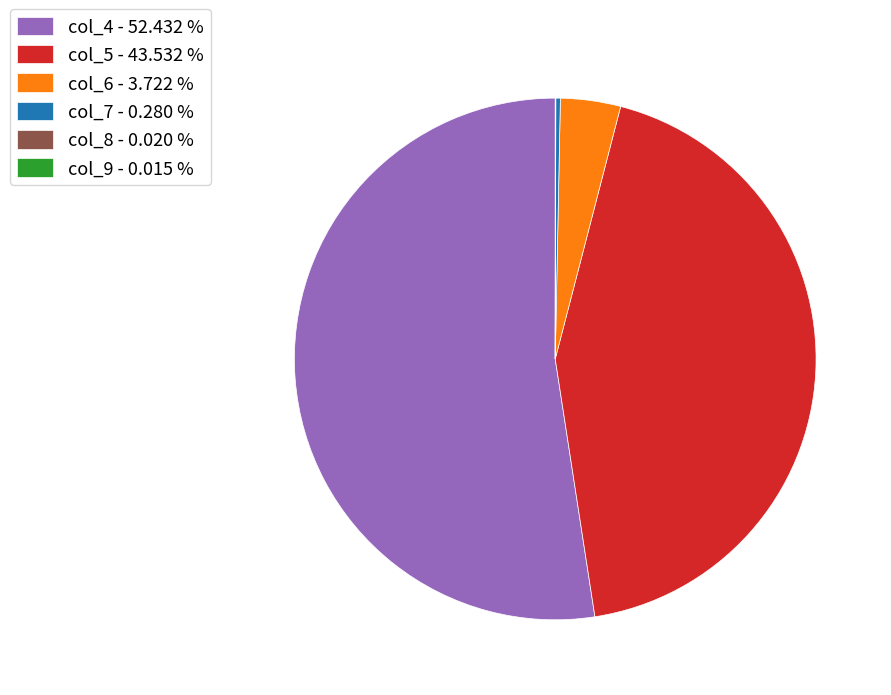

Is col_5 - 43.532 % the majority of the pie?

No